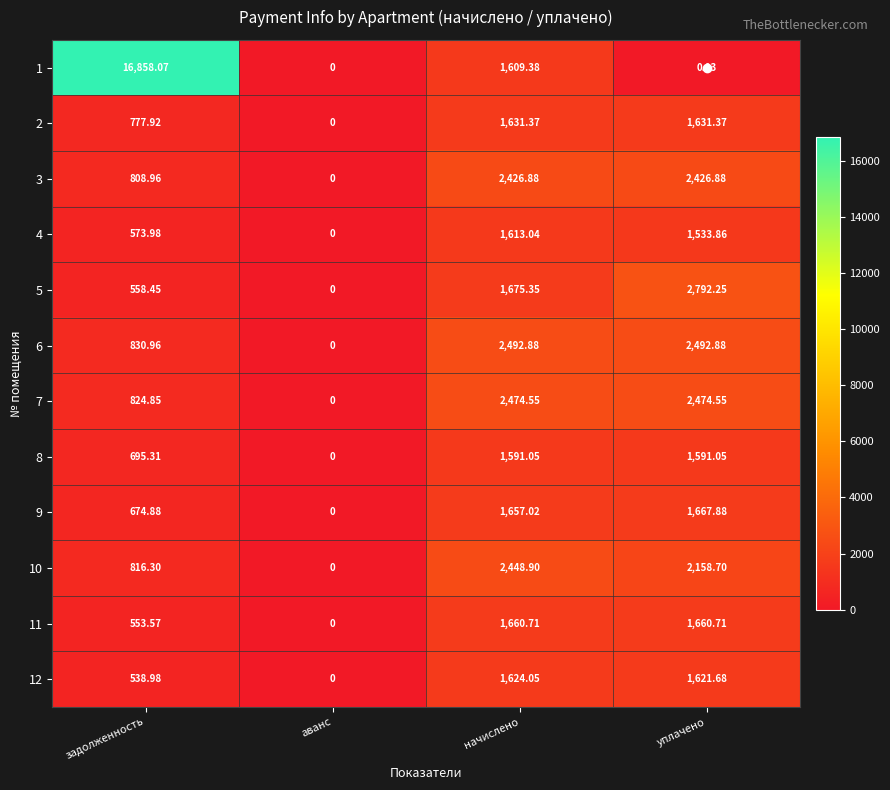

Is the value of 8 at аванс greater than the value of 4 at задолженность?

No